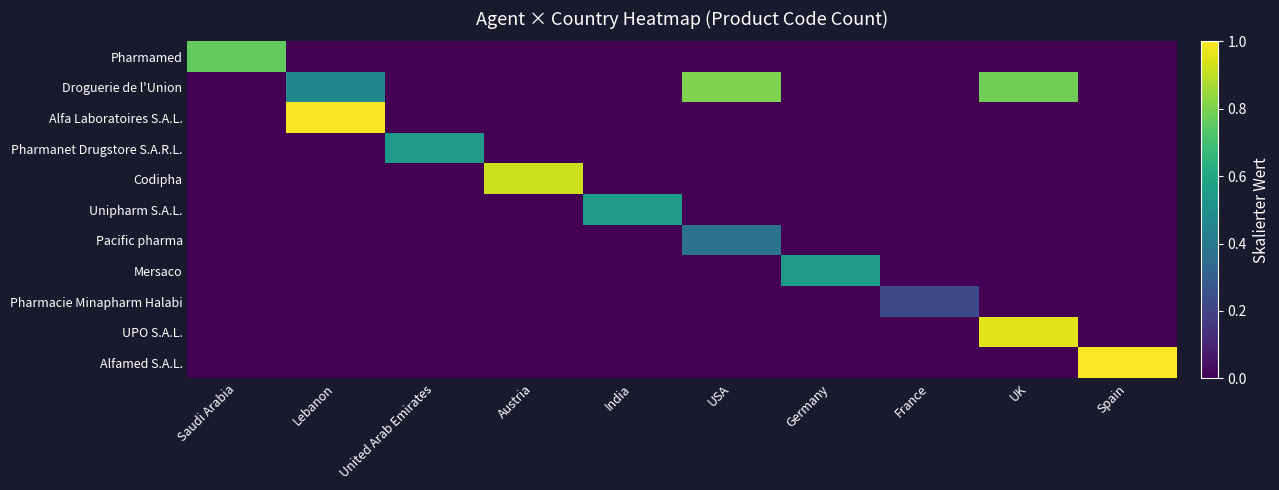

Reading right to left, what are all the values shown in this chart?

Pharmamed: Spain=0.0	UK=0.0	France=0.0	Germany=0.0	USA=0.0	India=0.0	Austria=0.0	United Arab Emirates=0.0	Lebanon=0.0	Saudi Arabia=0.8
Droguerie de l'Union: Spain=0.0	UK=0.8	France=0.0	Germany=0.0	USA=0.8	India=0.0	Austria=0.0	United Arab Emirates=0.0	Lebanon=0.5	Saudi Arabia=0.0
Alfa Laboratoires S.A.L.: Spain=0.0	UK=0.0	France=0.0	Germany=0.0	USA=0.0	India=0.0	Austria=0.0	United Arab Emirates=0.0	Lebanon=1.0	Saudi Arabia=0.0
Pharmanet Drugstore S.A.R.L.: Spain=0.0	UK=0.0	France=0.0	Germany=0.0	USA=0.0	India=0.0	Austria=0.0	United Arab Emirates=0.5	Lebanon=0.0	Saudi Arabia=0.0
Codipha: Spain=0.0	UK=0.0	France=0.0	Germany=0.0	USA=0.0	India=0.0	Austria=0.9	United Arab Emirates=0.0	Lebanon=0.0	Saudi Arabia=0.0
Unipharm S.A.L.: Spain=0.0	UK=0.0	France=0.0	Germany=0.0	USA=0.0	India=0.5	Austria=0.0	United Arab Emirates=0.0	Lebanon=0.0	Saudi Arabia=0.0
Pacific pharma: Spain=0.0	UK=0.0	France=0.0	Germany=0.0	USA=0.4	India=0.0	Austria=0.0	United Arab Emirates=0.0	Lebanon=0.0	Saudi Arabia=0.0
Mersaco: Spain=0.0	UK=0.0	France=0.0	Germany=0.5	USA=0.0	India=0.0	Austria=0.0	United Arab Emirates=0.0	Lebanon=0.0	Saudi Arabia=0.0
Pharmacie Minapharm Halabi: Spain=0.0	UK=0.0	France=0.2	Germany=0.0	USA=0.0	India=0.0	Austria=0.0	United Arab Emirates=0.0	Lebanon=0.0	Saudi Arabia=0.0
UPO S.A.L.: Spain=0.0	UK=1.0	France=0.0	Germany=0.0	USA=0.0	India=0.0	Austria=0.0	United Arab Emirates=0.0	Lebanon=0.0	Saudi Arabia=0.0
Alfamed S.A.L.: Spain=1.0	UK=0.0	France=0.0	Germany=0.0	USA=0.0	India=0.0	Austria=0.0	United Arab Emirates=0.0	Lebanon=0.0	Saudi Arabia=0.0